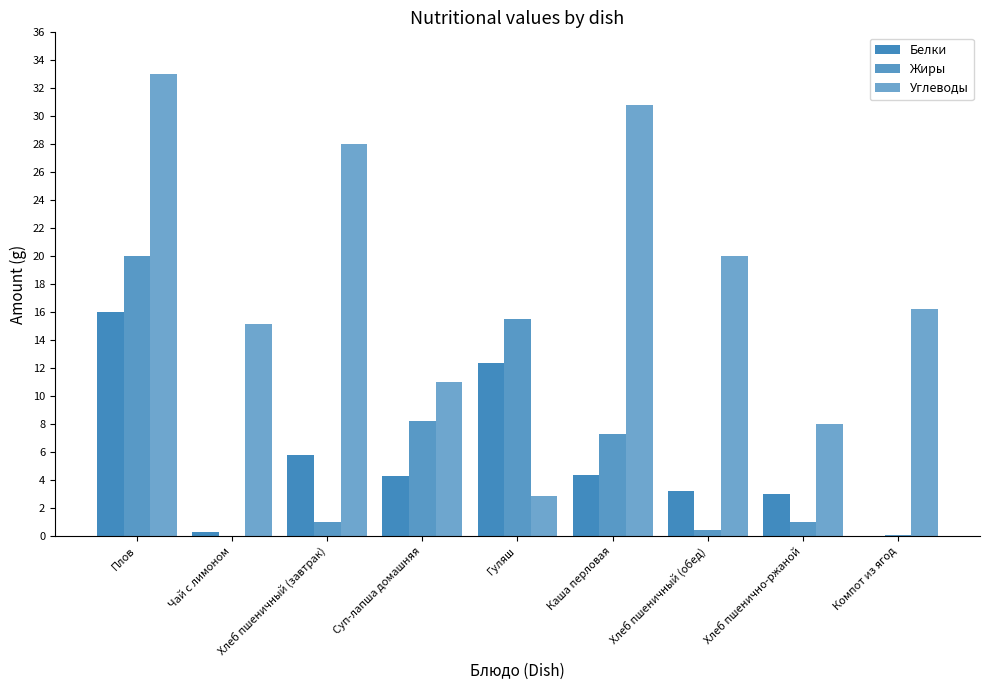

Reading left to right, extract all data points from this chart.

Белки: 16.0	0.3	5.8	4.3	12.4	4.3	3.2	3.0	0.0
Жиры: 20.0	0.0	1.0	8.2	15.5	7.3	0.4	1.0	0.1
Углеводы: 33.0	15.1	28.0	11.0	2.9	30.8	20.0	8.0	16.2